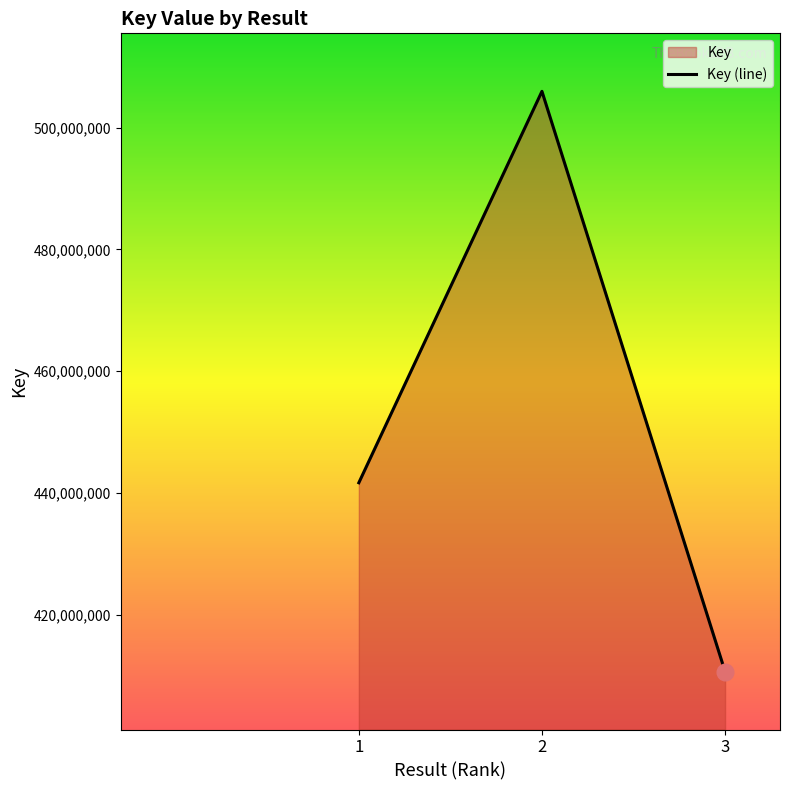

Rank the categories by value from lowest to highest.

3, 1, 2